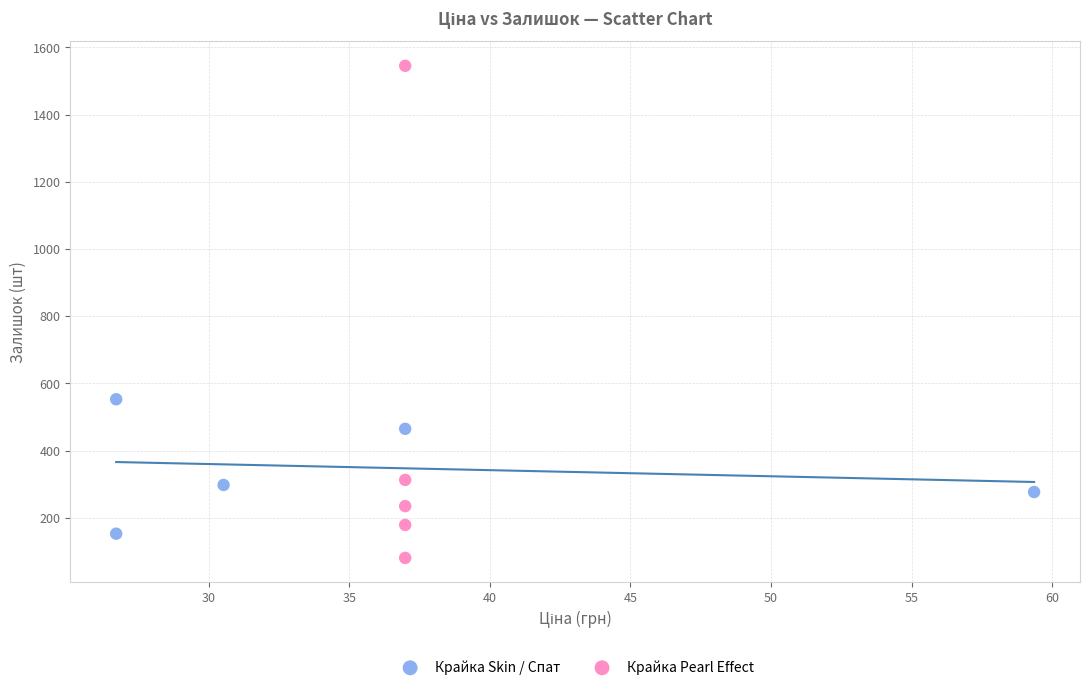

Which series has the widest spread of Y values?

Крайка Pearl Effect